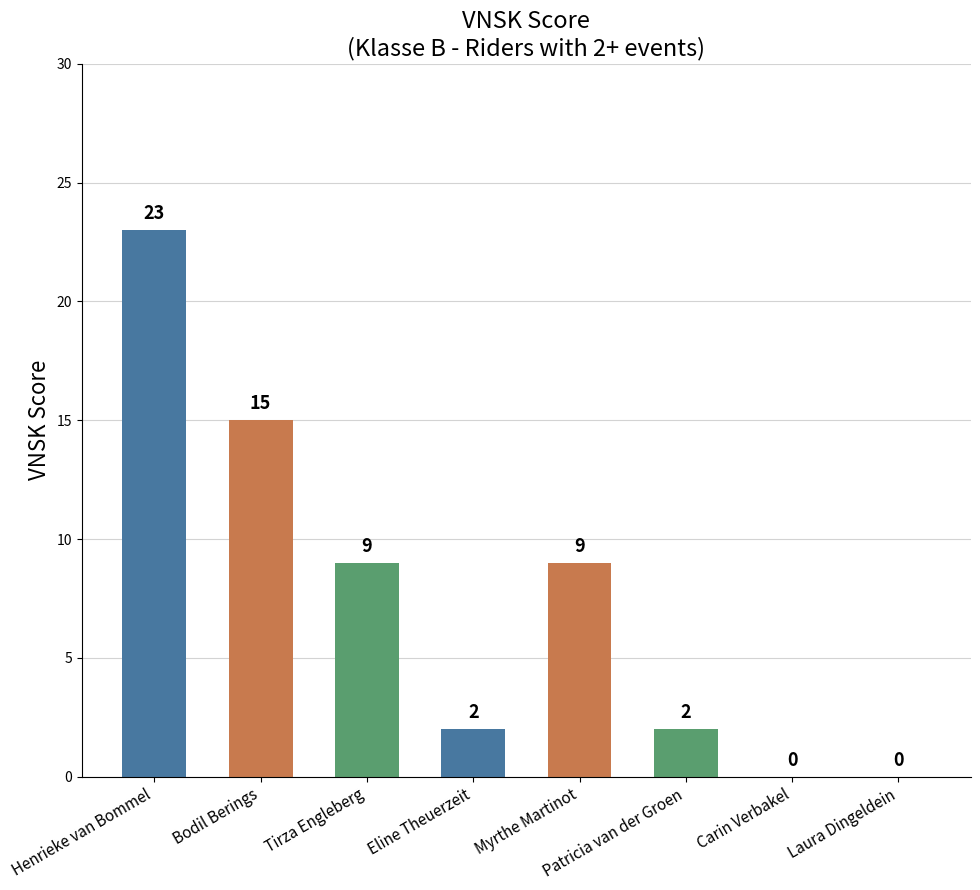

The chart shows a value of 3 at Eline Theuerzeit. True or false?

False